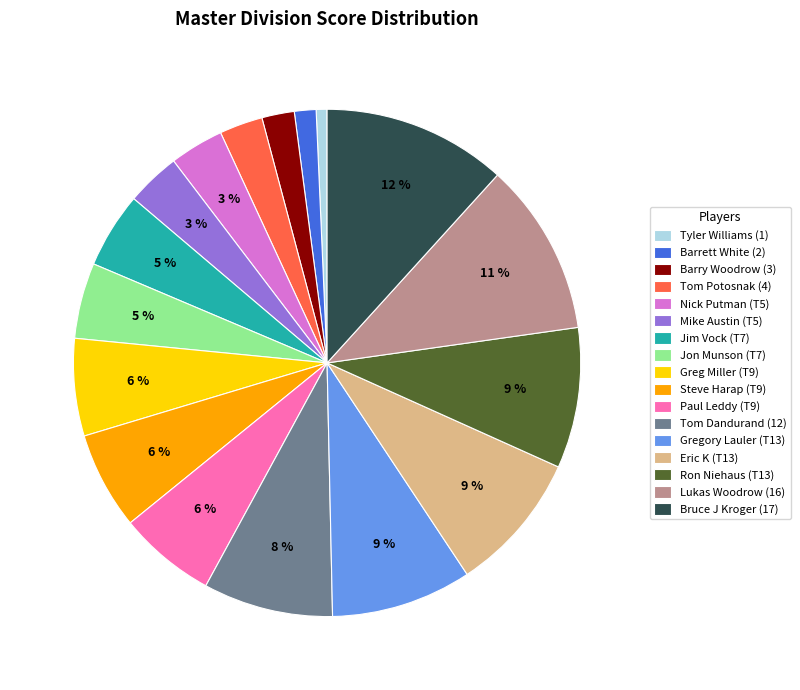

How many slices are in this pie chart?

17